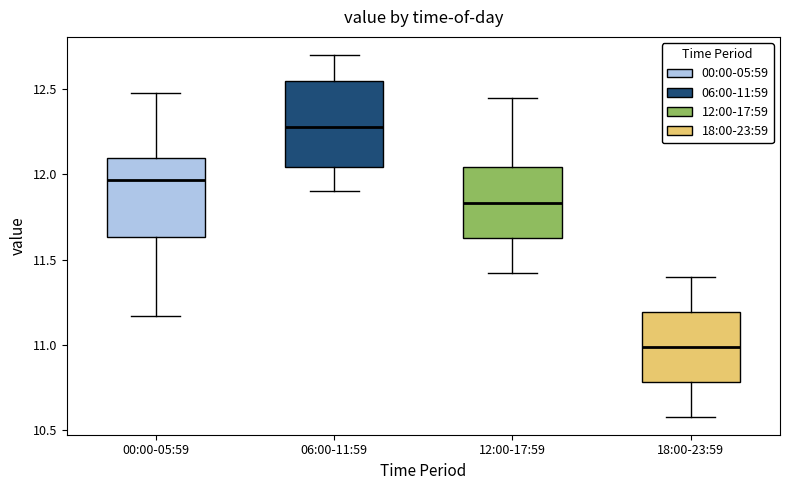

Where is the upper edge of the box for 06:00-11:59 on the y-axis? The values are not printed on the chart, so give them approximately, as read against the axis.

12.55